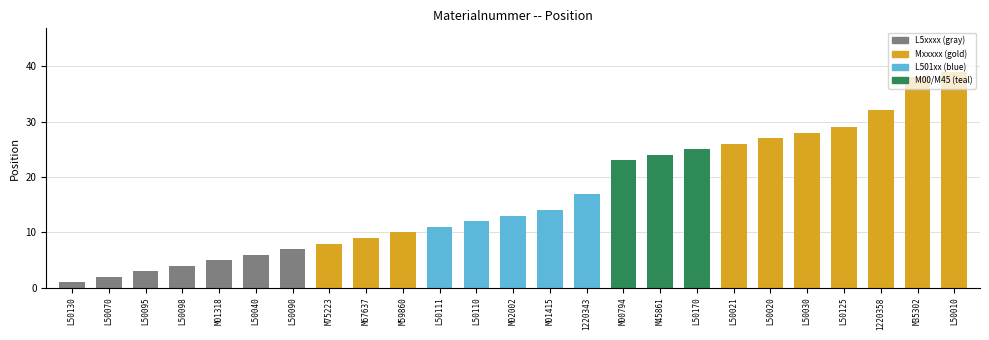

What is the difference between the maximum and minimum values?

38